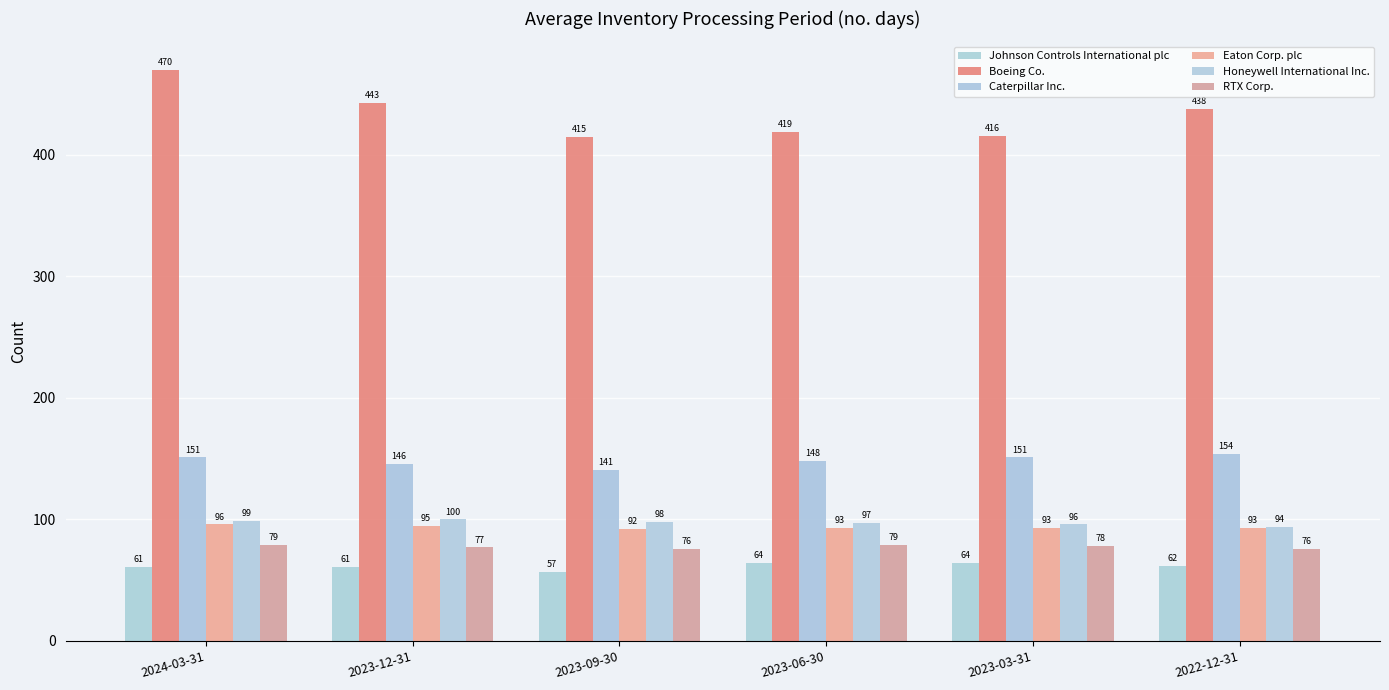

Reading left to right, list all the values displayed in this chart.

Johnson Controls International plc: 61	61	57	64	64	62
Boeing Co.: 470	443	415	419	416	438
Caterpillar Inc.: 151	146	141	148	151	154
Eaton Corp. plc: 96	95	92	93	93	93
Honeywell International Inc.: 99	100	98	97	96	94
RTX Corp.: 79	77	76	79	78	76